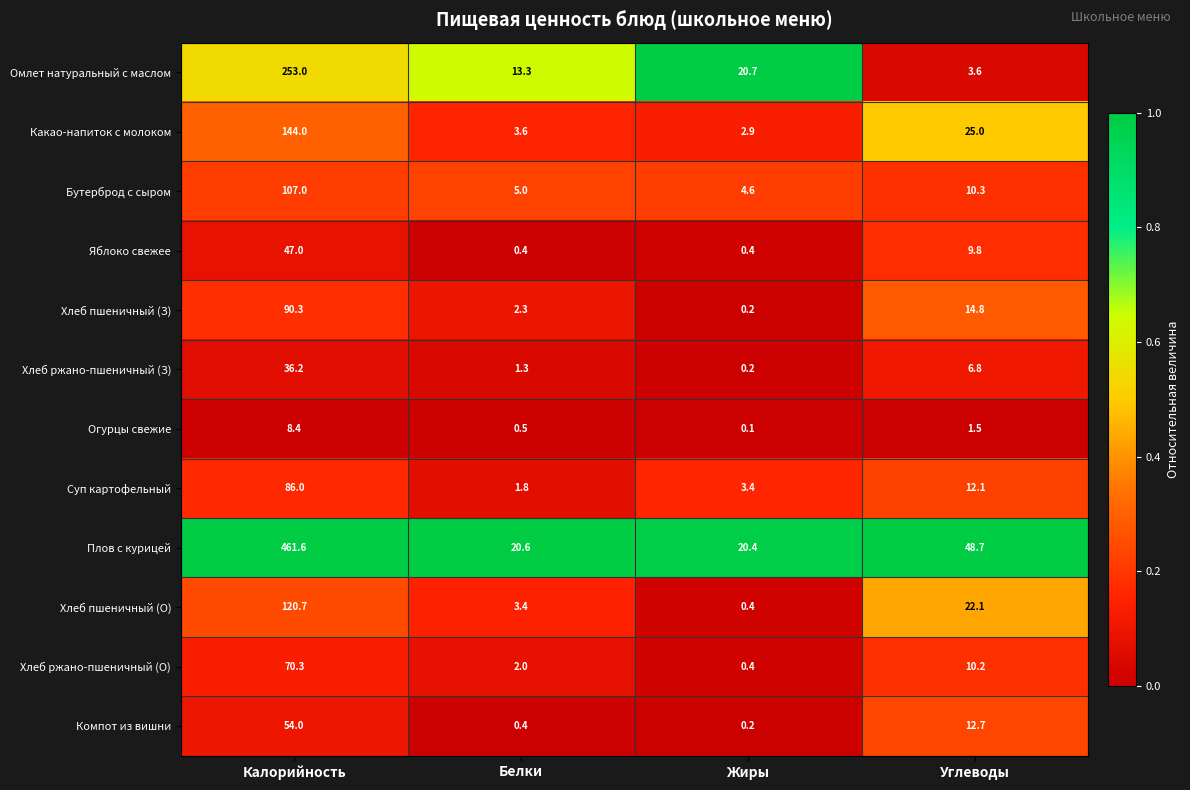

At which label is Хлеб пшеничный (З) closest to 45?

Углеводы